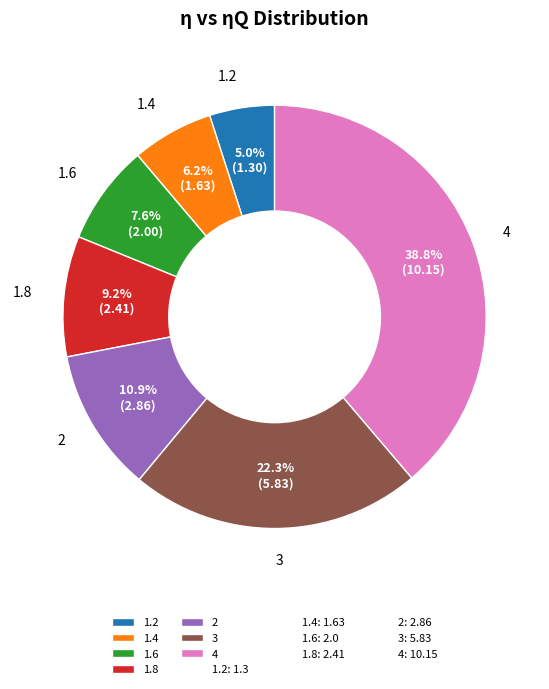

Which category has the biggest portion of the pie?

4